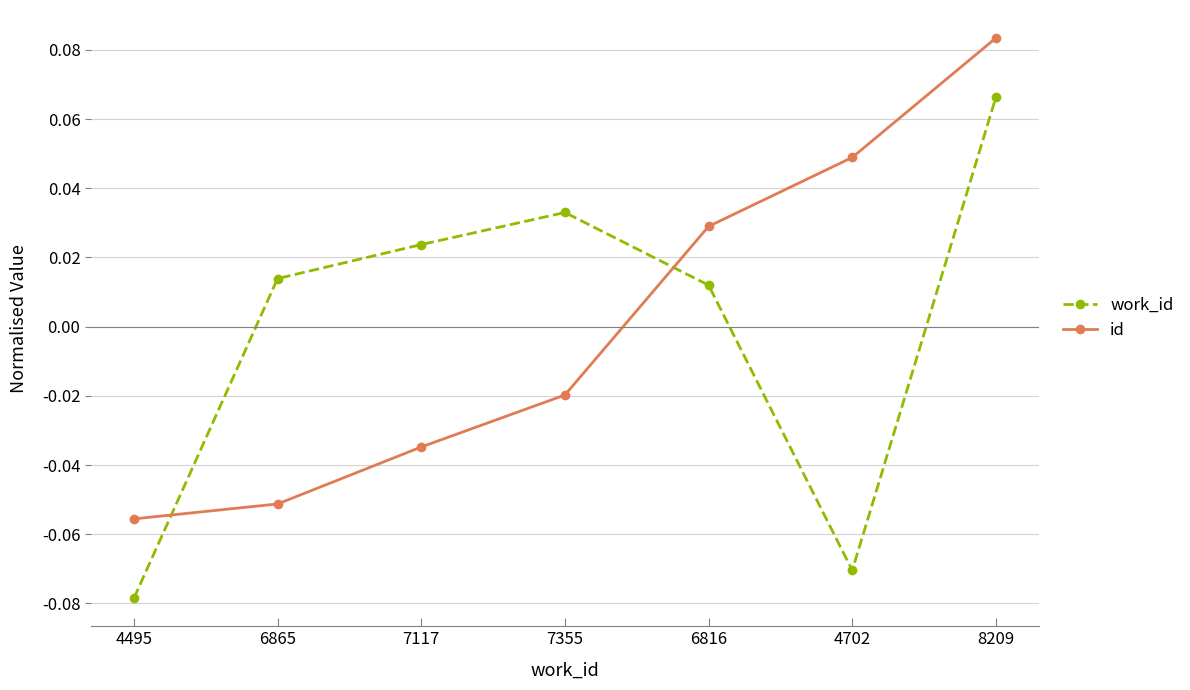

At how many categories does at least one series exceed 0?

6